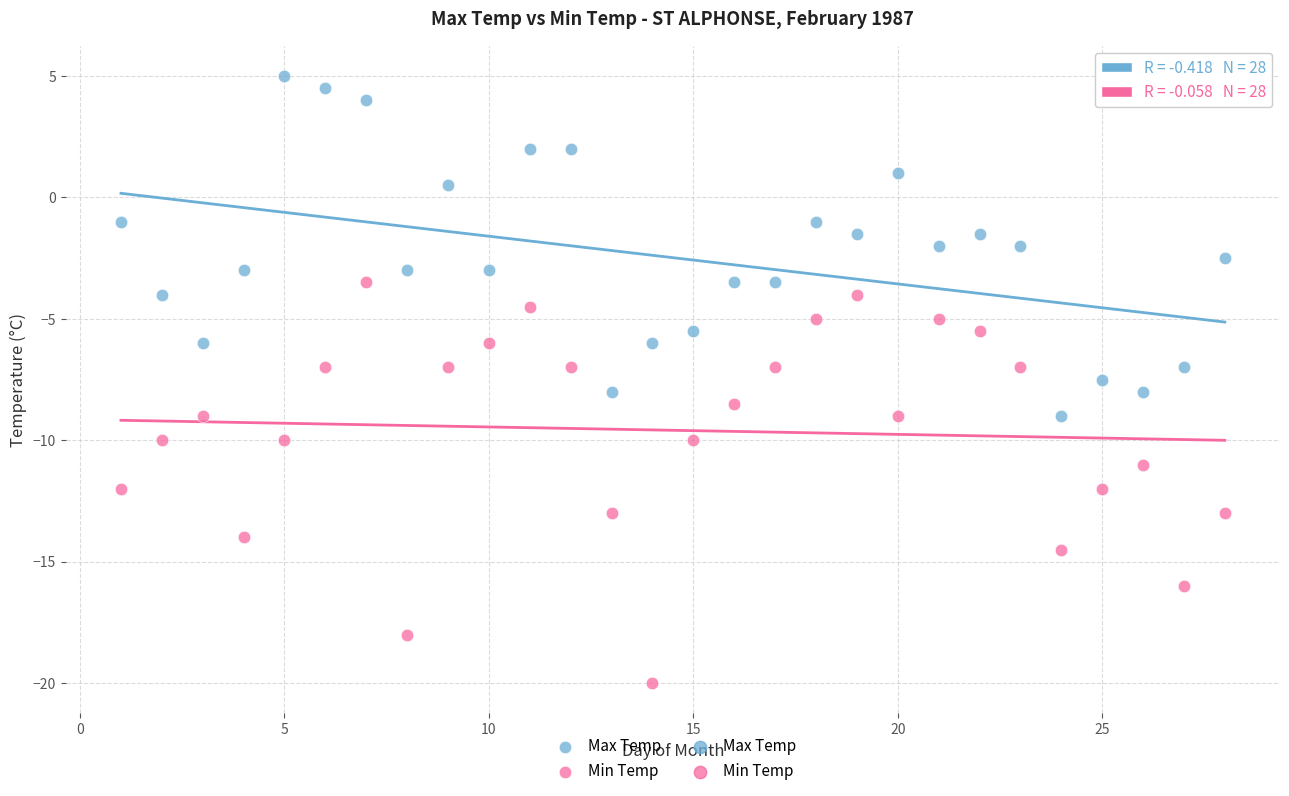

Which series contains the lowest Y value?

Min Temp